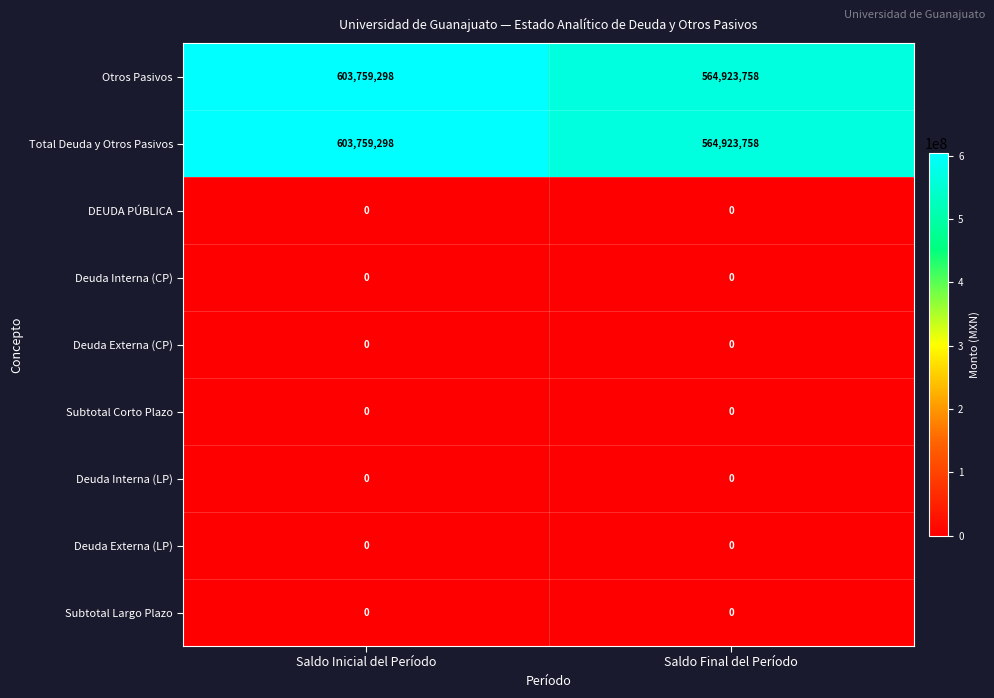

What is the spread (max minus min) of values at Saldo Final del Período?

564923758